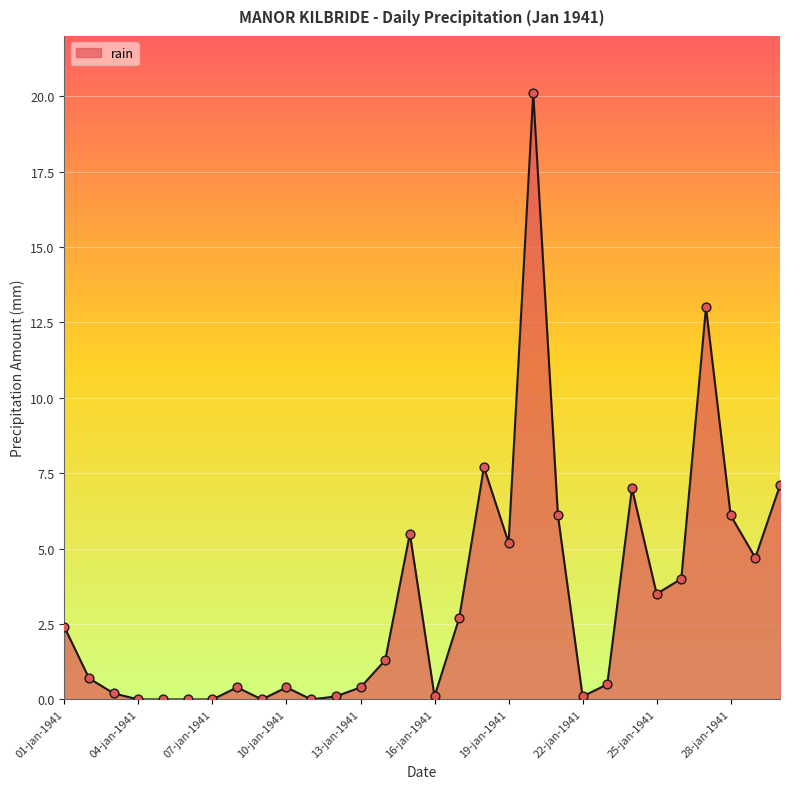

What is the greatest value displayed?

20.1